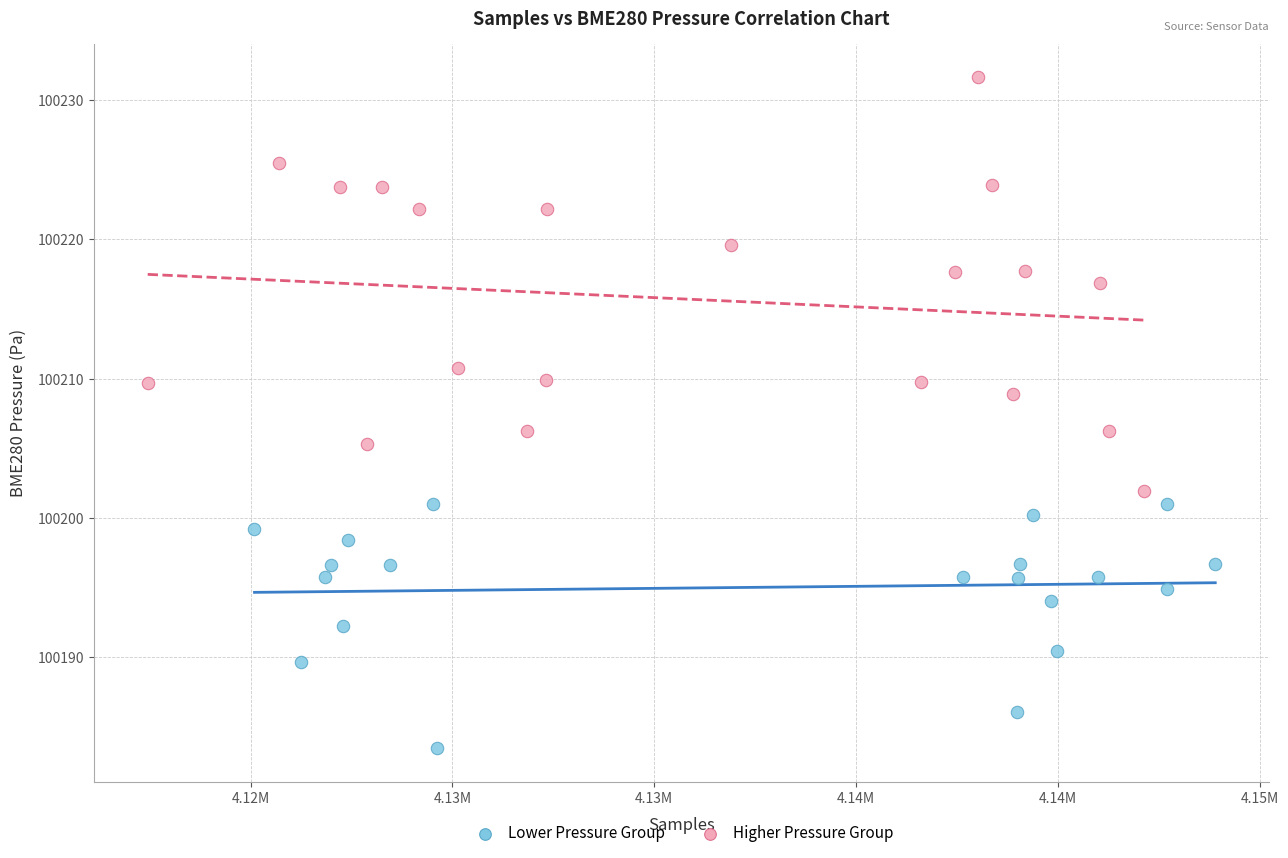

What are all the series names shown in the legend?

Lower Pressure Group, Higher Pressure Group